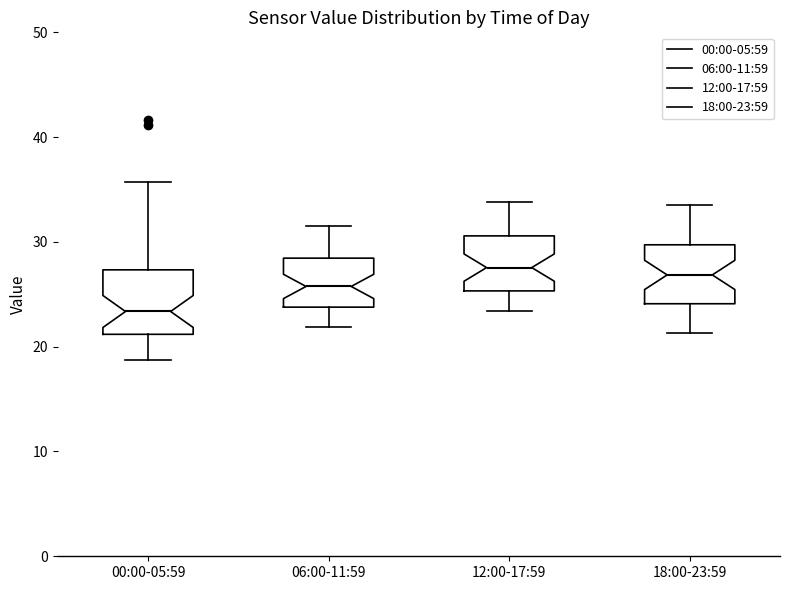

Reading left to right, read every box against the y-axis: the position of its median line, the range the box covers, and the ends of its whiskers. The values are not printed on the chart, so give them approximately, as read against the axis.

00:00-05:59: median 23, box 21 to 27, whiskers 19 to 36
06:00-11:59: median 26, box 24 to 28, whiskers 22 to 32
12:00-17:59: median 28, box 25 to 31, whiskers 23 to 34
18:00-23:59: median 27, box 24 to 30, whiskers 21 to 34